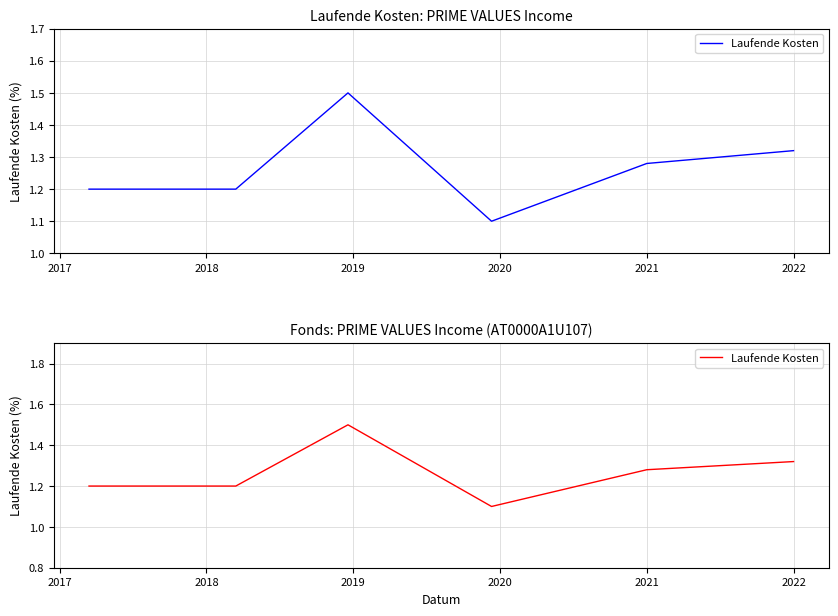

How many points are higher than both their immediate neighbors (excluding endpoints)?

1